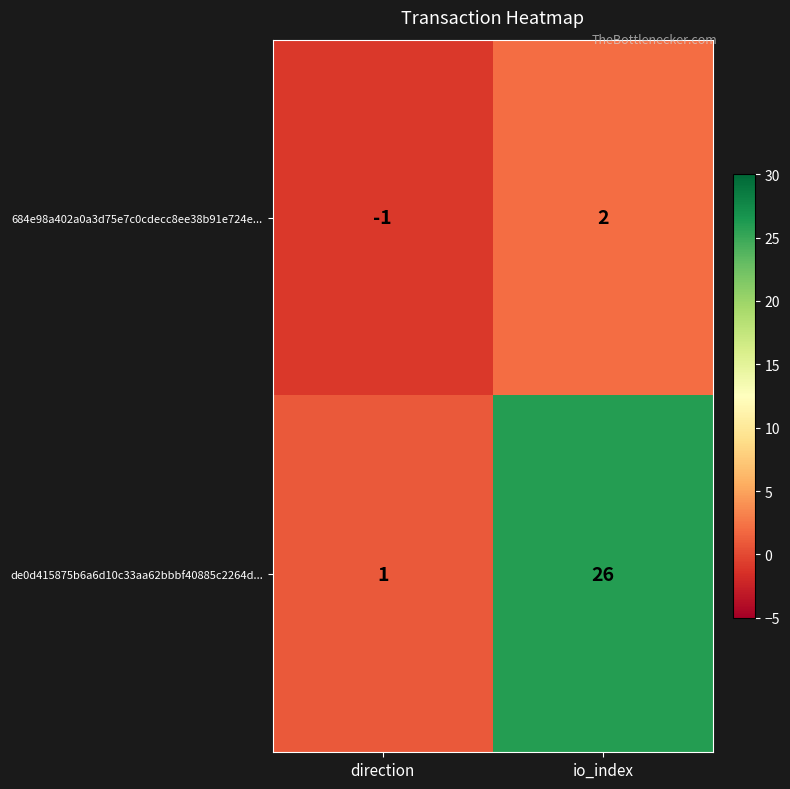

What is the difference between the maximum and minimum values in the 684e98a402a0a3d75e7c0cdecc8ee38b91e724e... series?

3